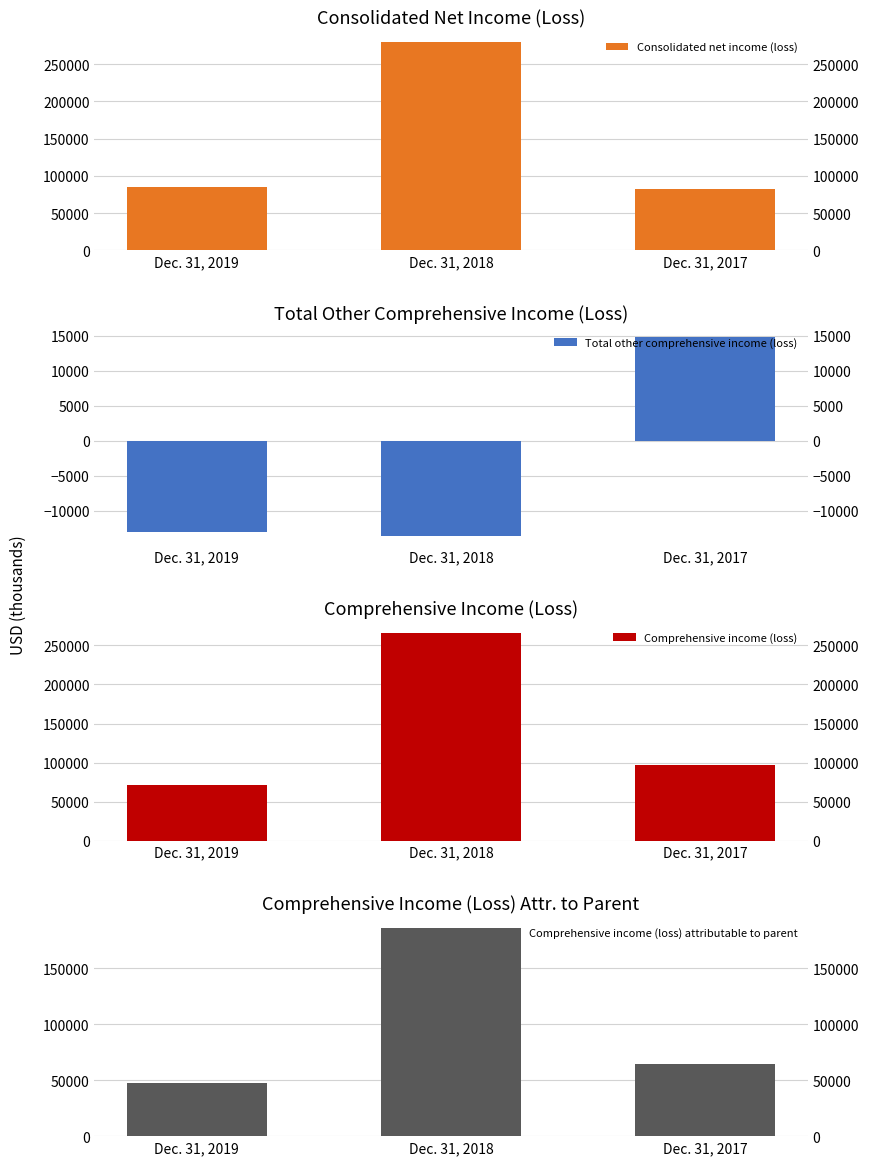

Reading left to right, extract all data points from this chart.

Consolidated net income (loss): 84943	279866	81729
Total other comprehensive income (loss): -13014	-13543	14852
Comprehensive income (loss): 71929	266323	96581
Comprehensive income (loss) attributable to parent: 47070	185834	64188